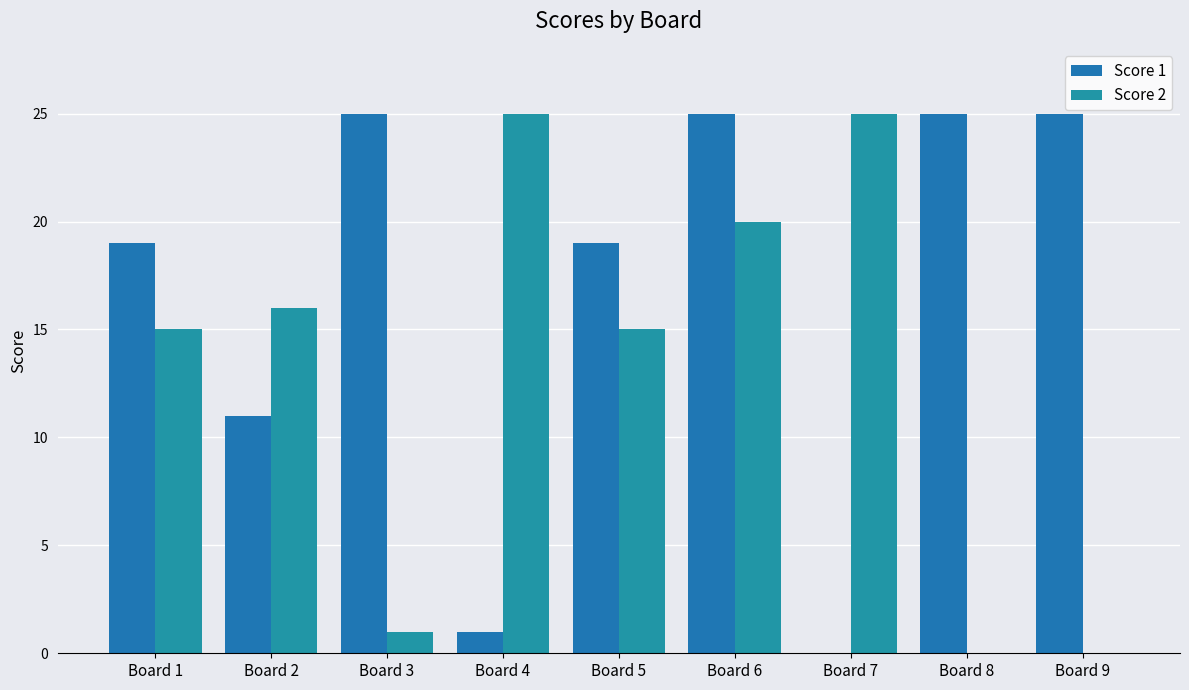

Are the bars grouped side by side (vs. stacked)?

Yes